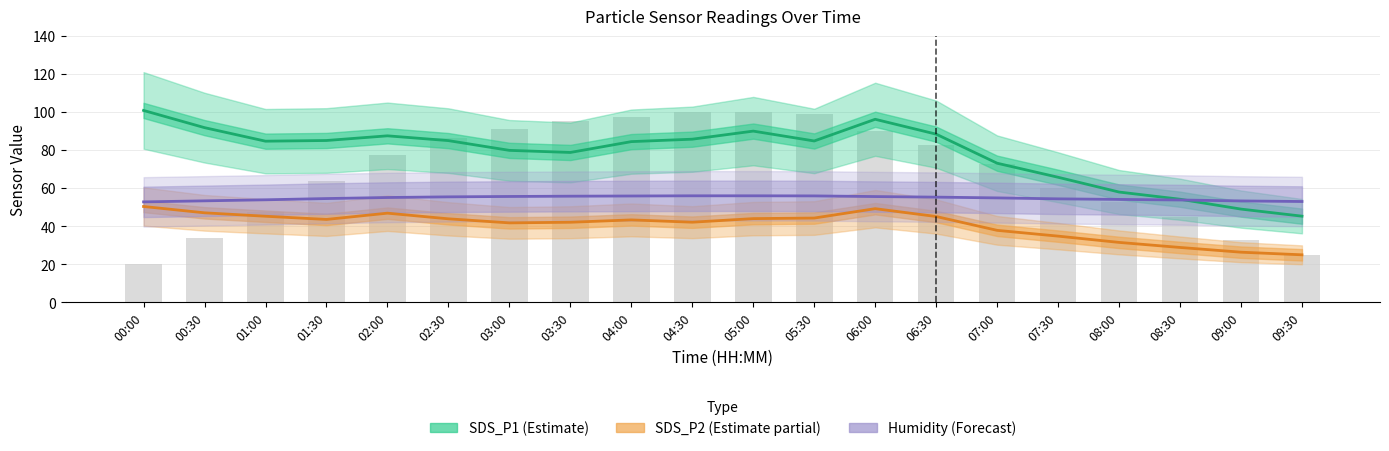

Are the bars grouped side by side (vs. stacked)?

Yes